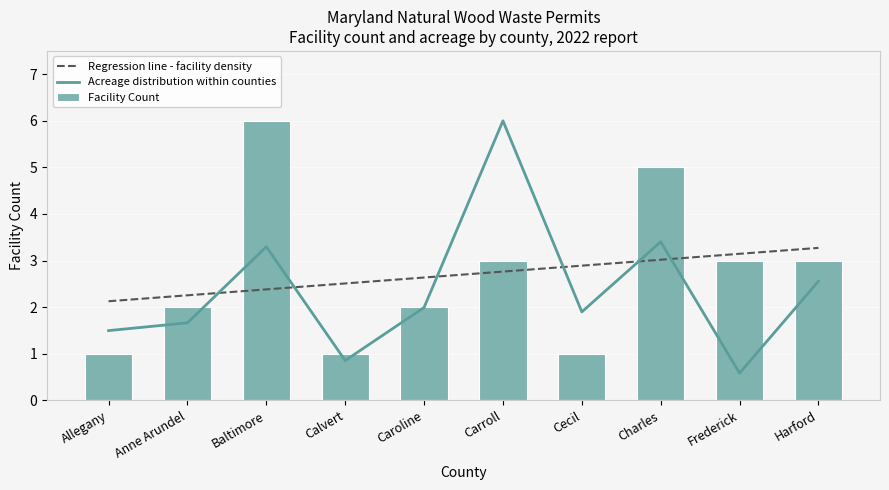

What is the change in value from Baltimore to Caroline?

-4